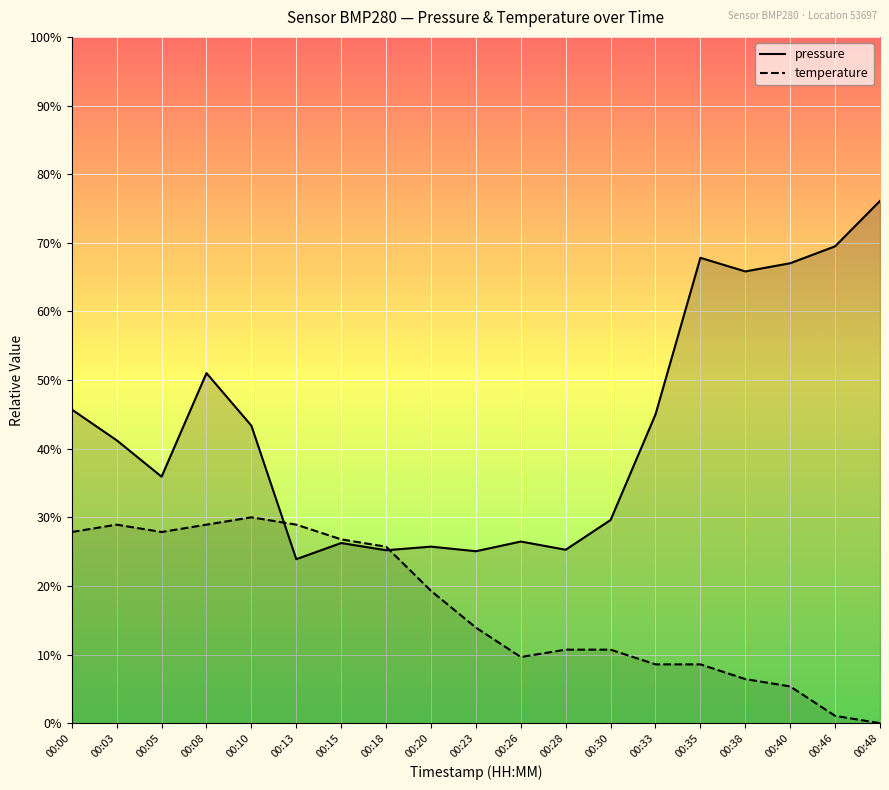

Rank the series by their maximum value, from lowest to highest.

temperature, pressure